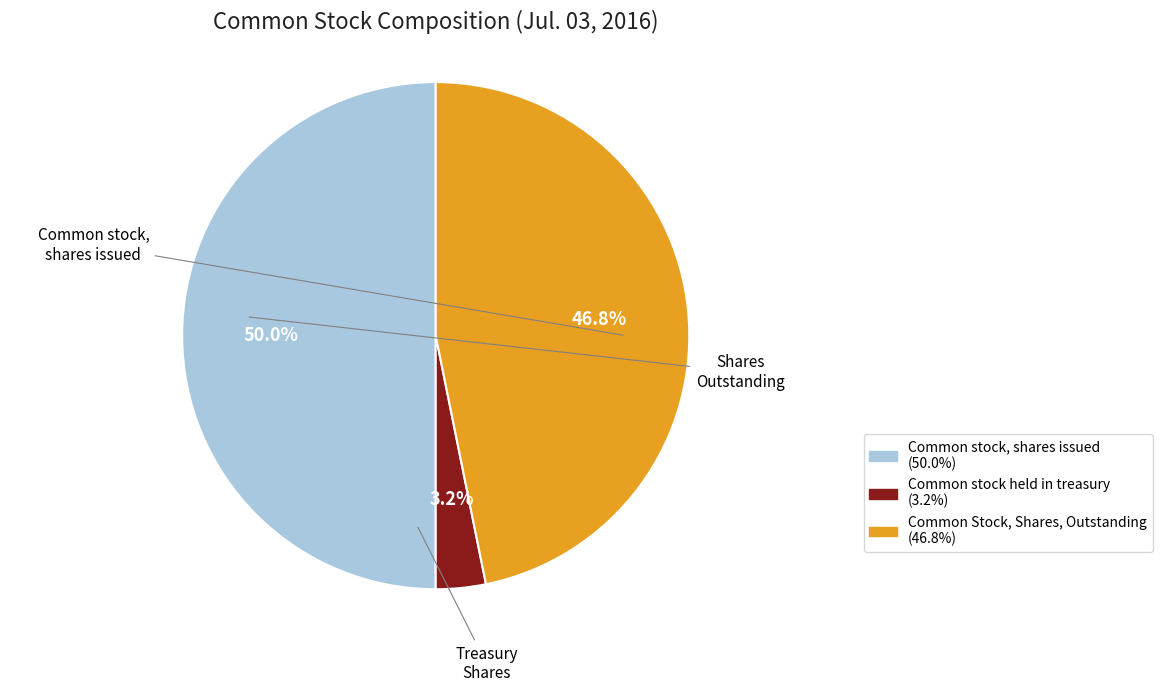

How many slices are in this pie chart?

3